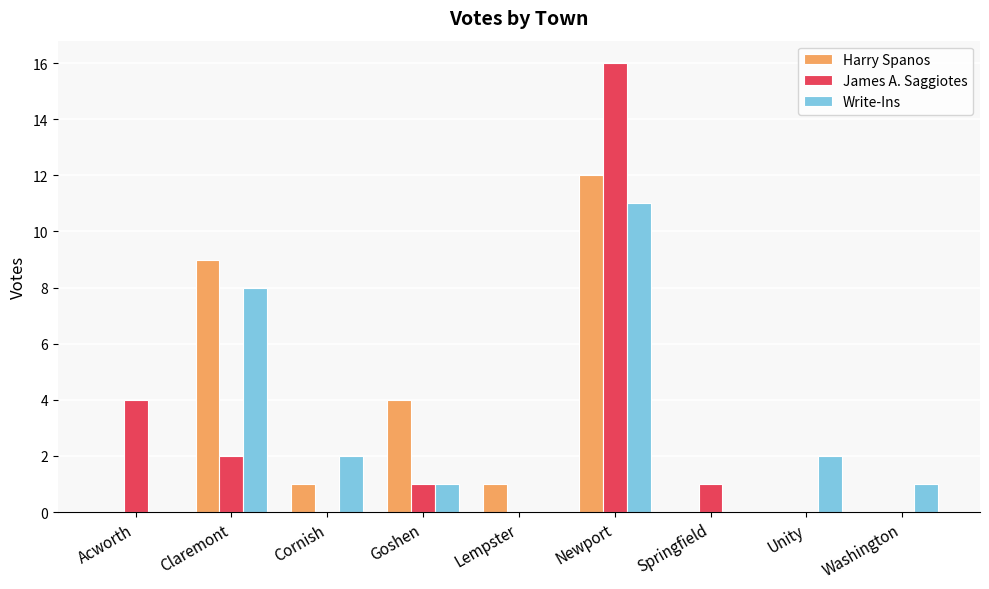

Is it true that Harry Spanos equals 5 at Acworth?

False